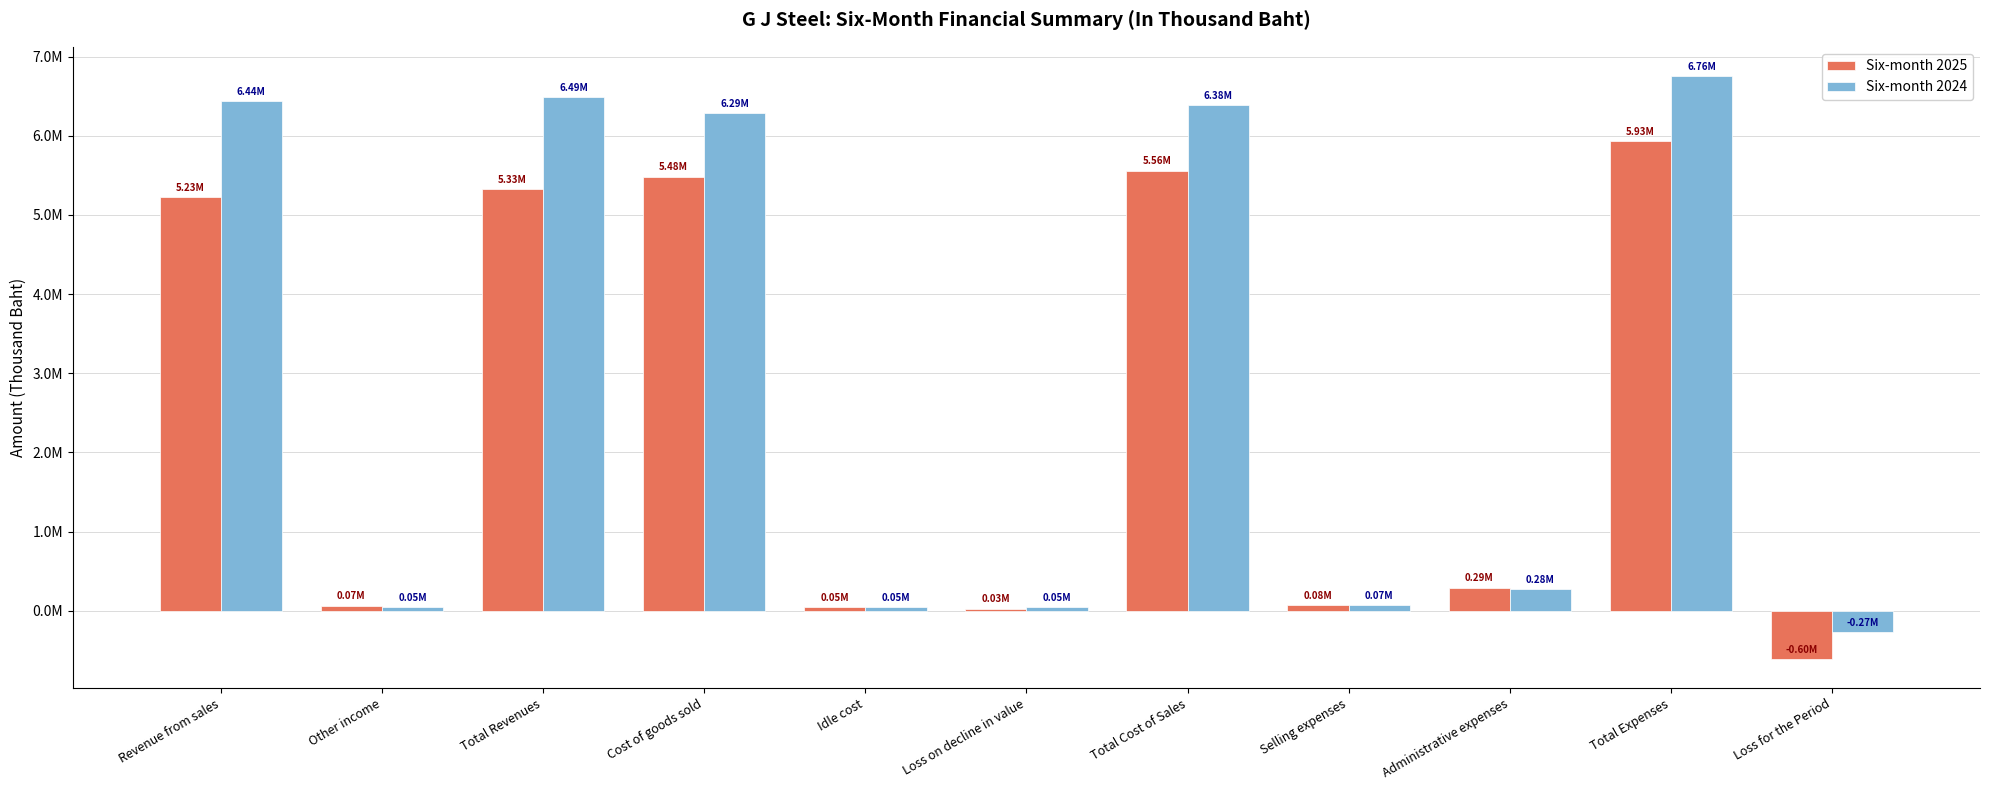

Rank the series by their maximum value, from highest to lowest.

Six-month 2024, Six-month 2025